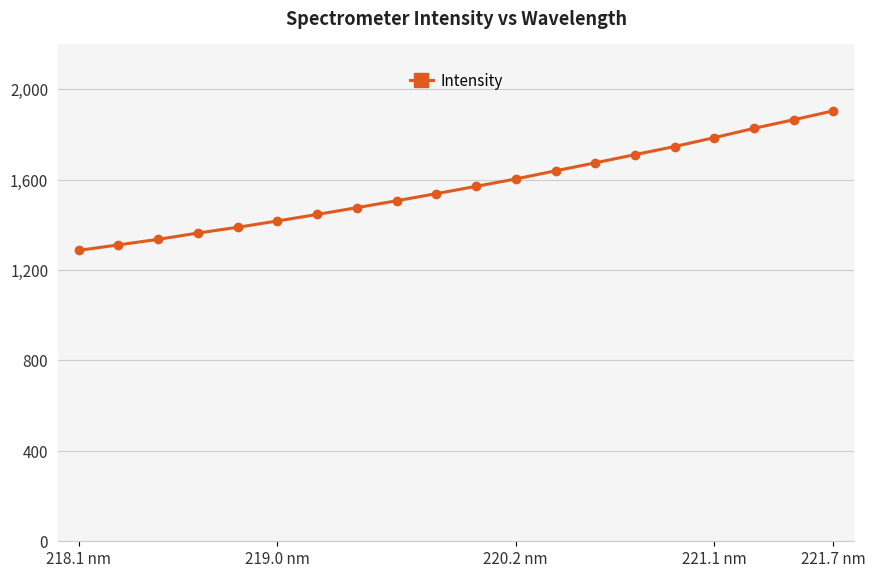

What is the sum of all values?

31402.8